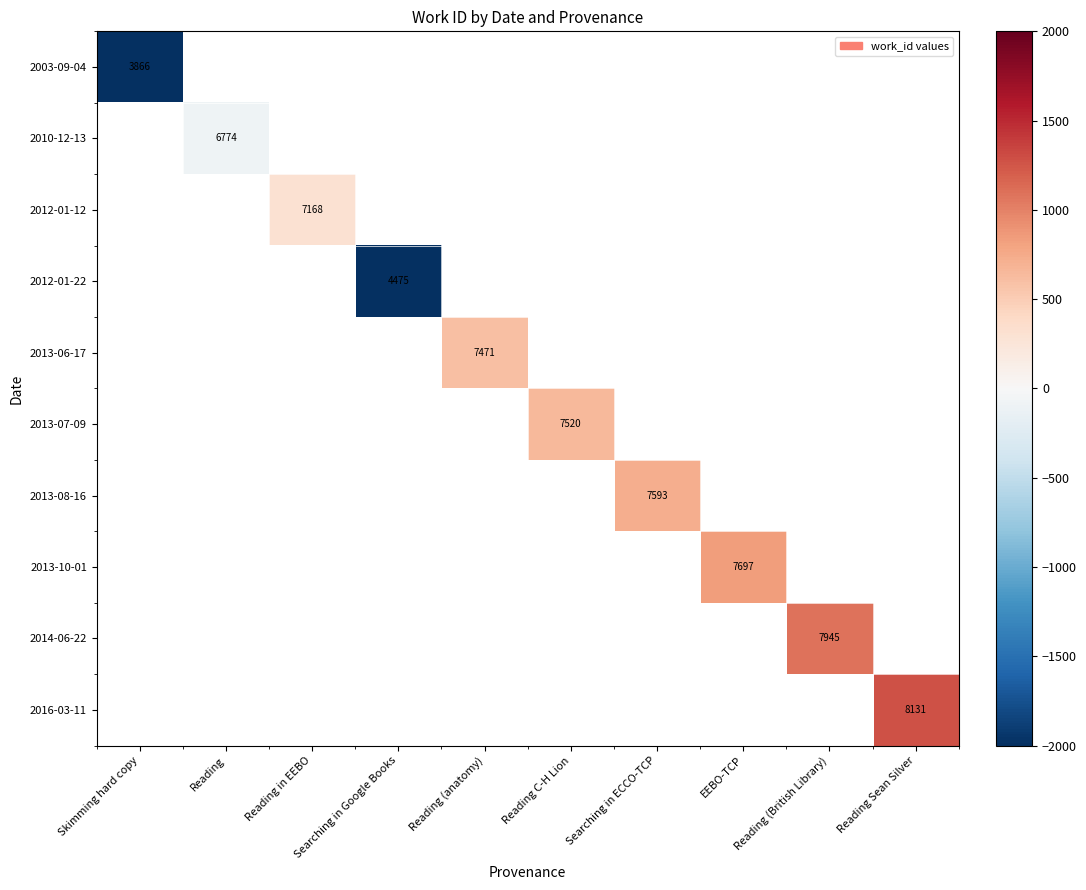

Is it true that 2016-03-11 equals 11131 at Reading Sean Silver?

False